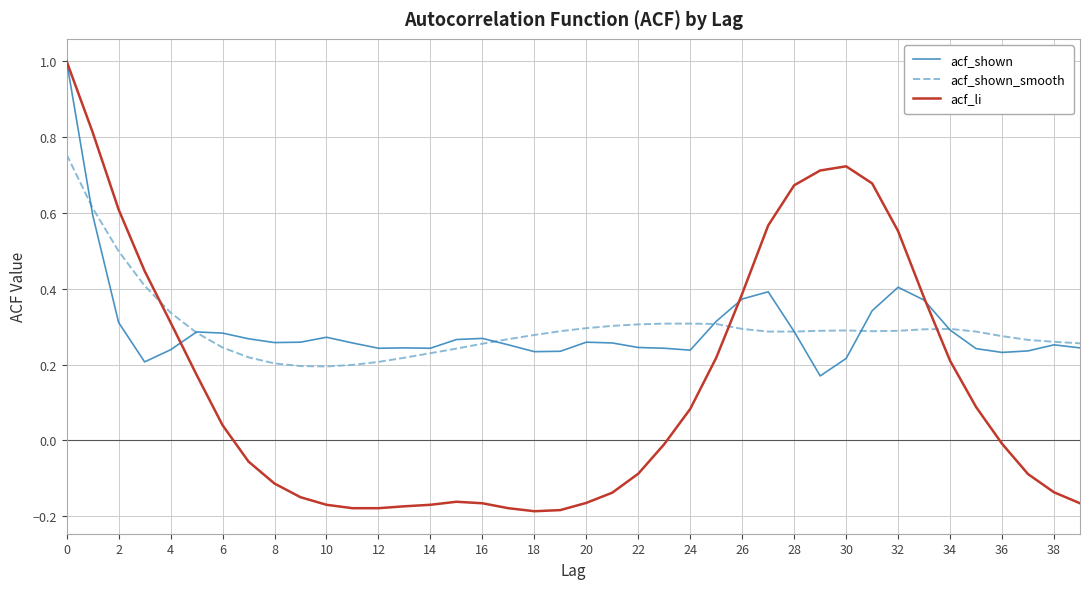

What is the greatest value displayed?

1.0